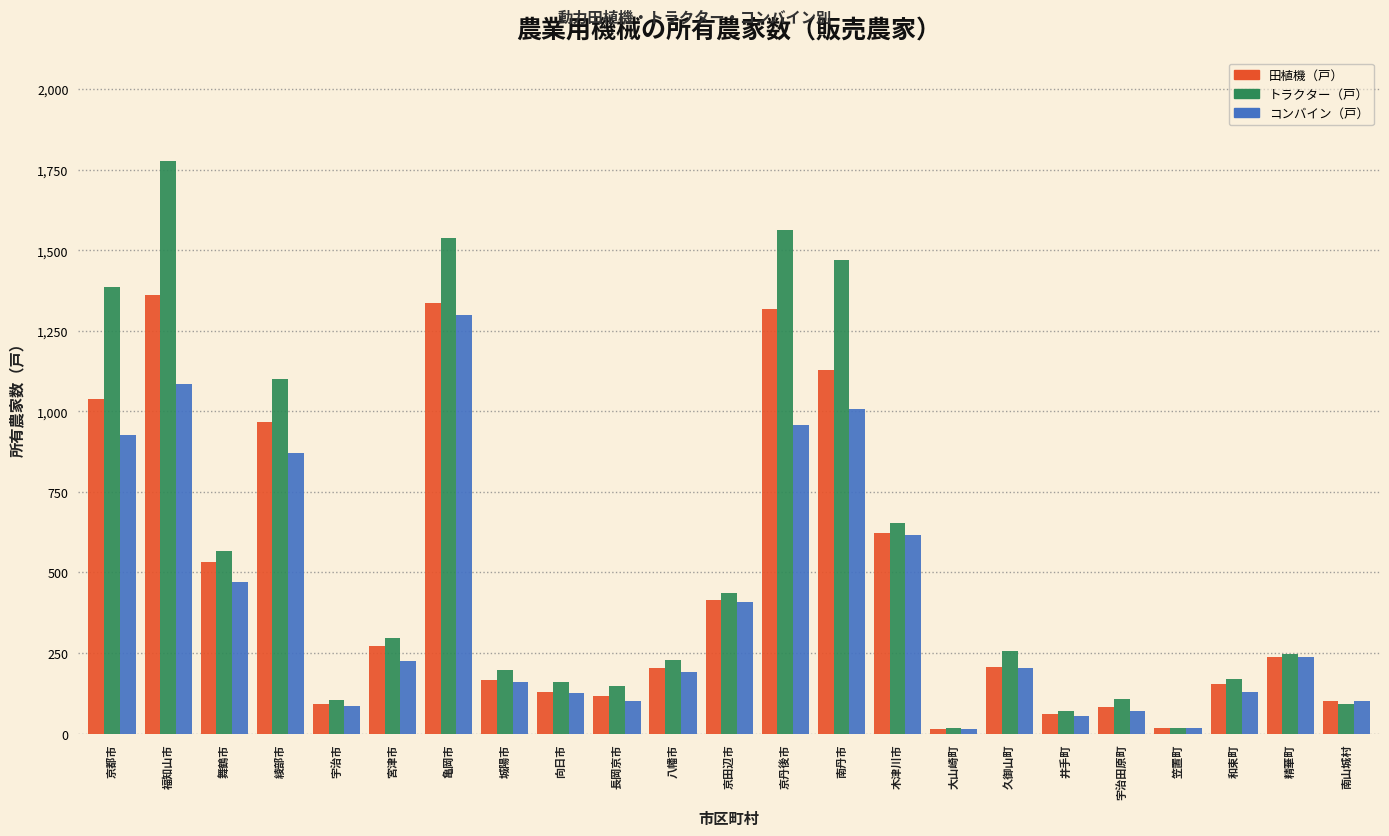

The トラクター（戸） series shows 295 at 宮津市. True or false?

True